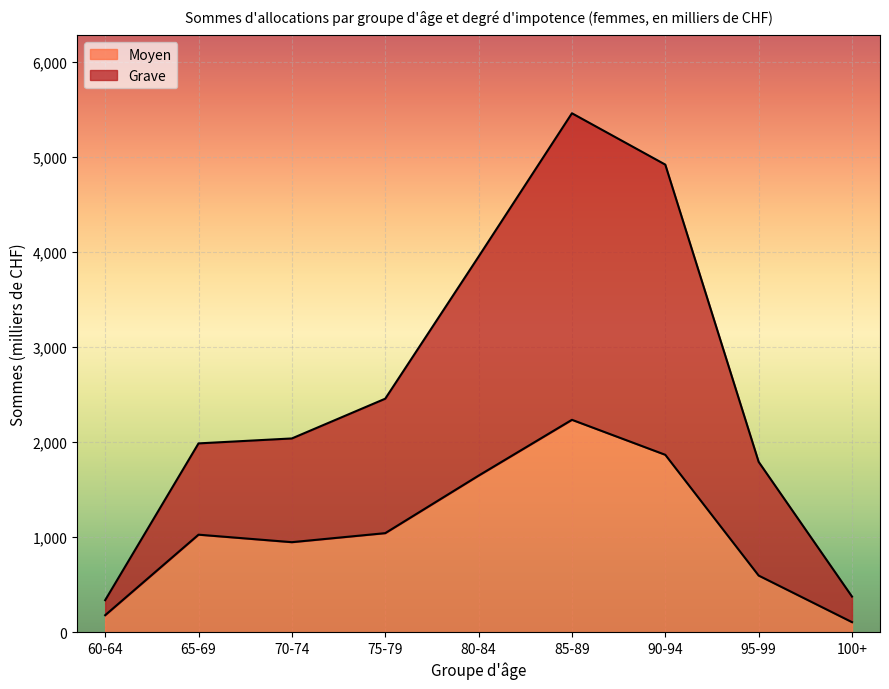

Rank the series by their average value, from lowest to highest.

Moyen, Grave